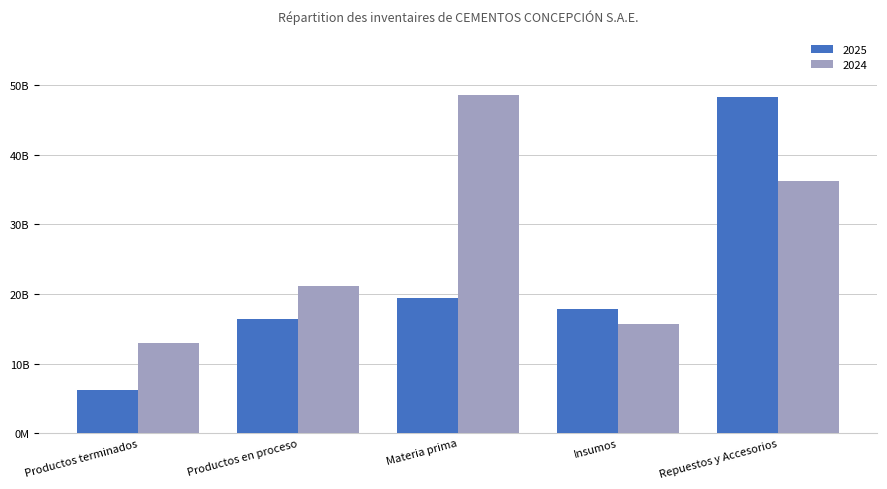

The value of 2025 at Repuestos y Accesorios is 48340957148. True or false?

True